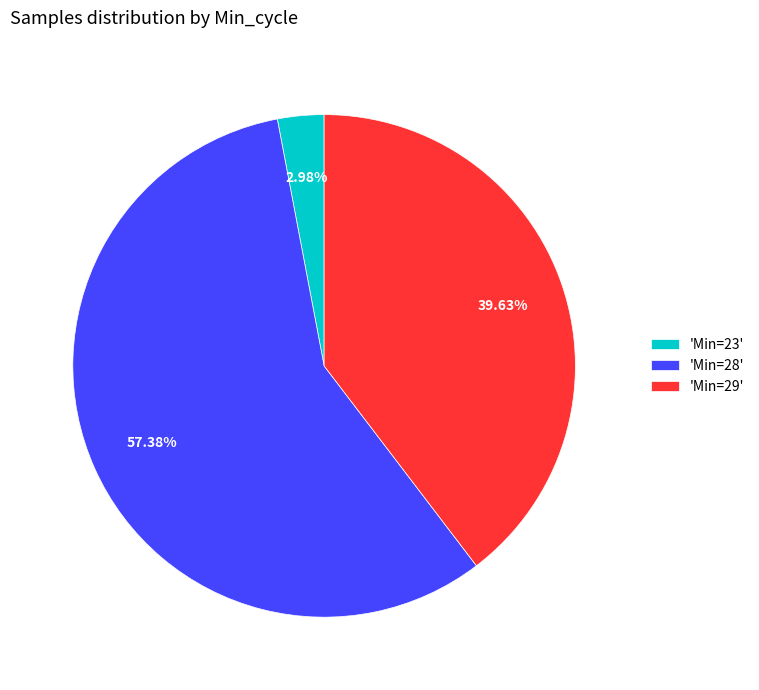

How many slices are in this pie chart?

3